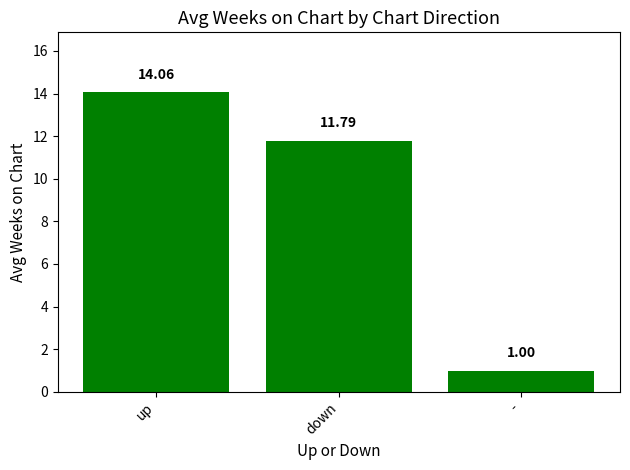

What is the label of the 1st bar from the right?

-